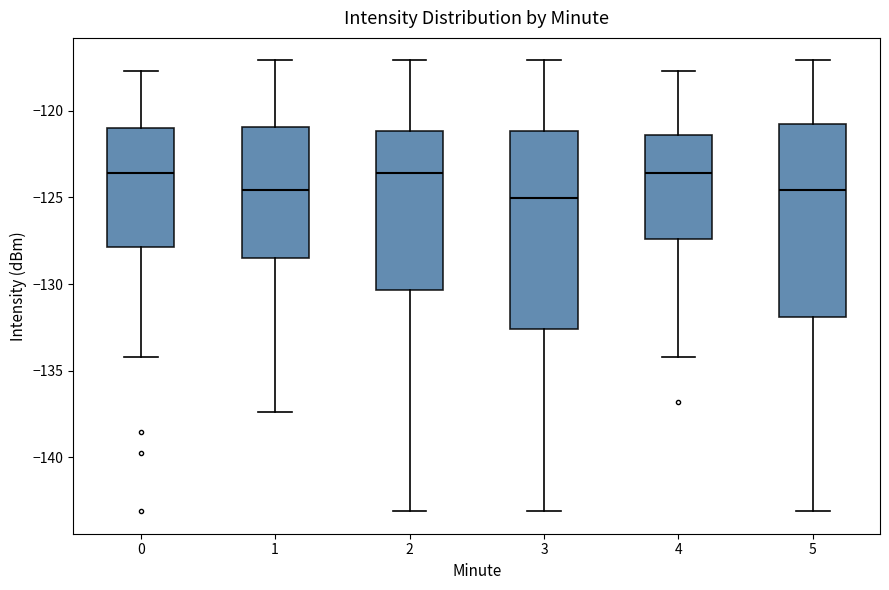

Where does the lower whisker of the box at x = 0 end on the y-axis? The values are not printed on the chart, so give them approximately, as read against the axis.

-134.0